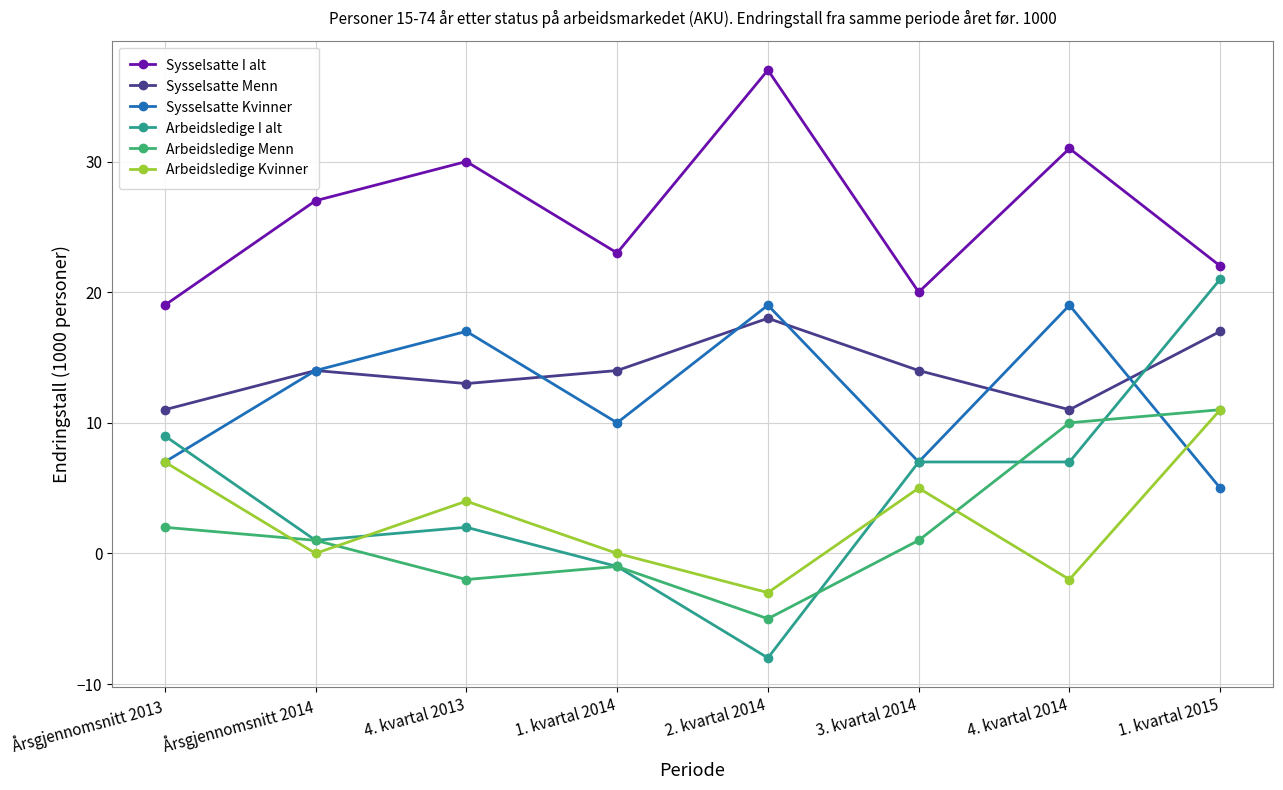

How many lines are shown in the chart?

6